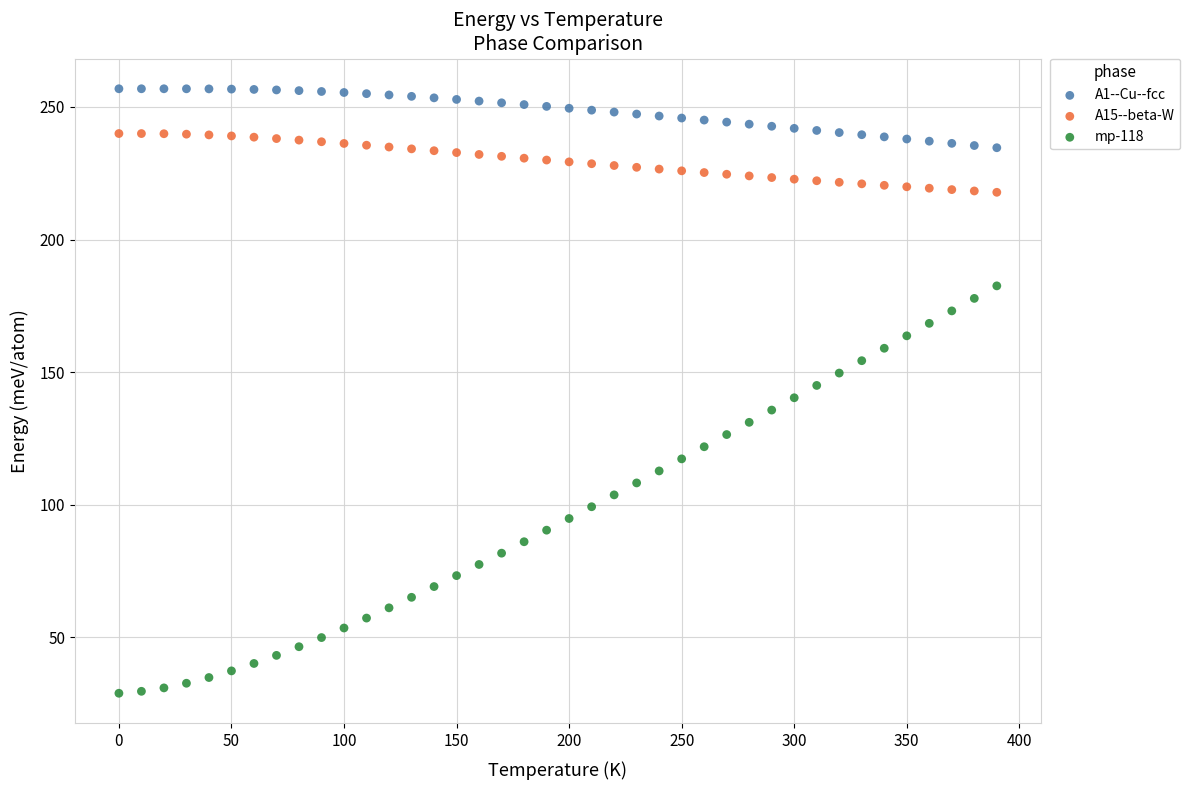

Which series has the widest spread of Y values?

mp-118